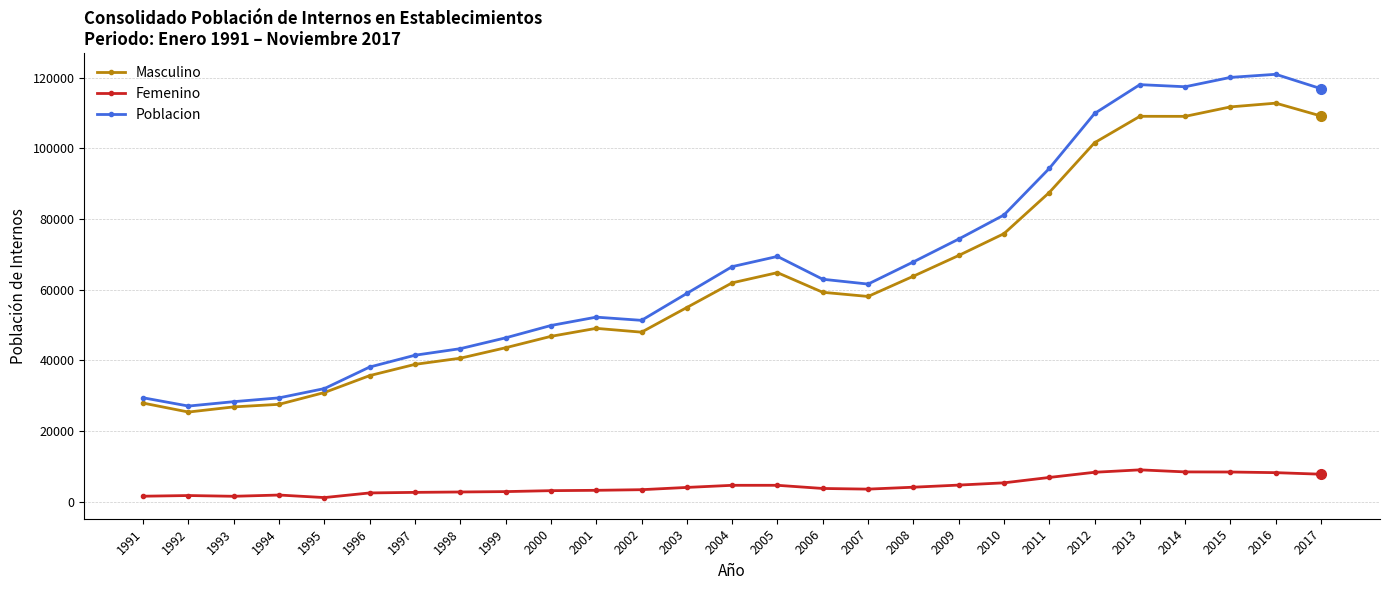

Does the chart have visible grid lines?

Yes